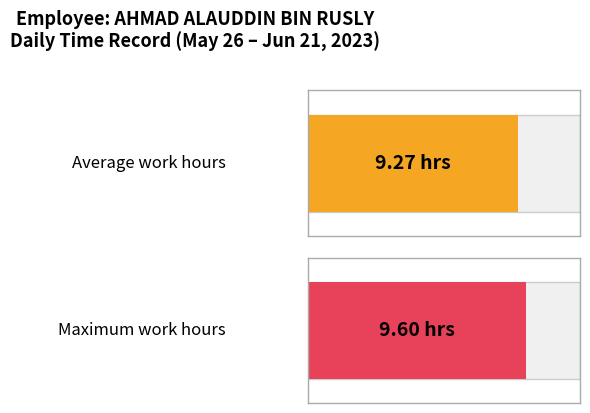

True or false: the data shows 14.3 at 7.

False